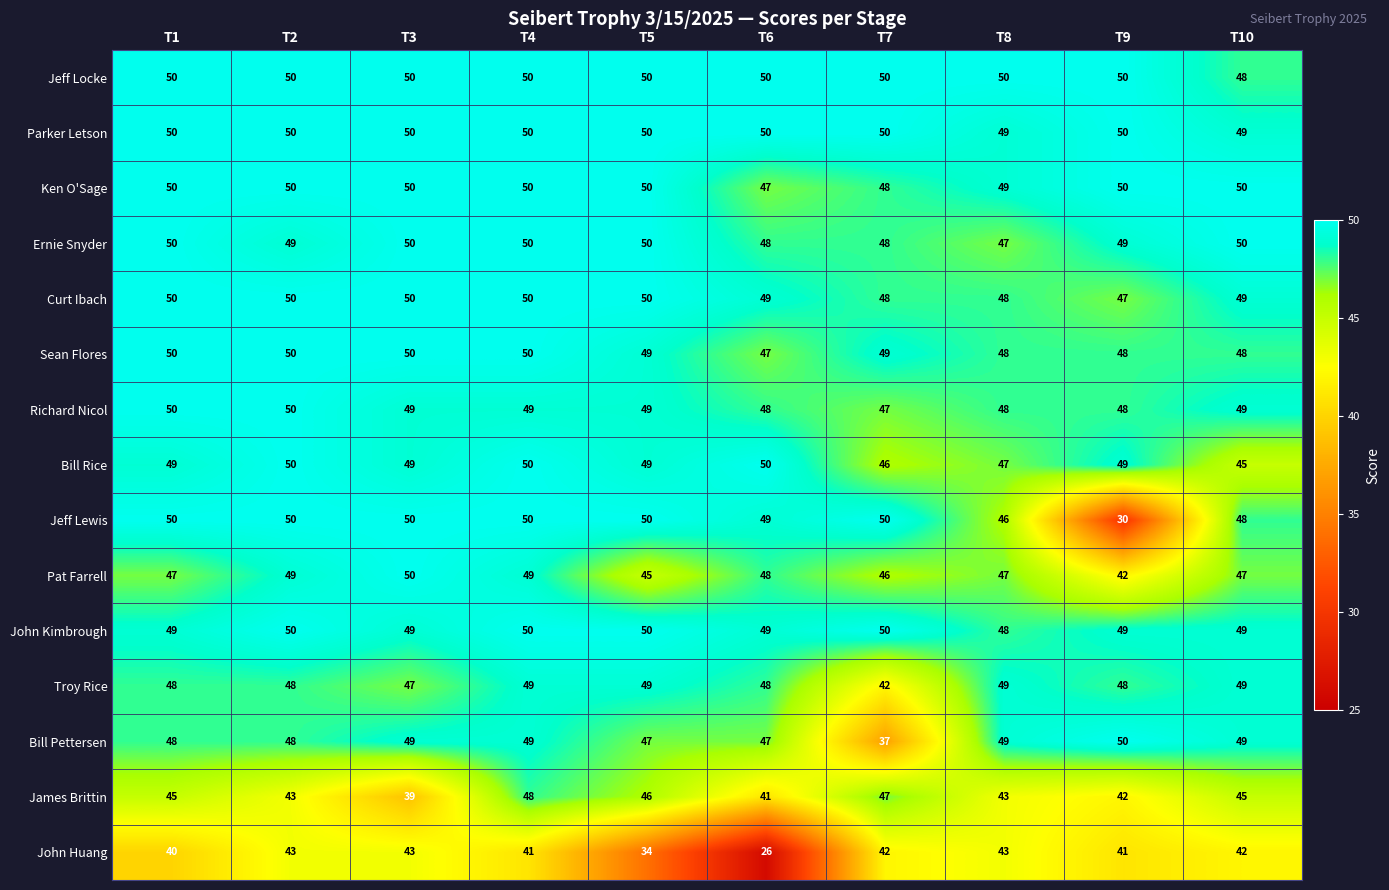

At how many categories does at least one series exceed 32?

10